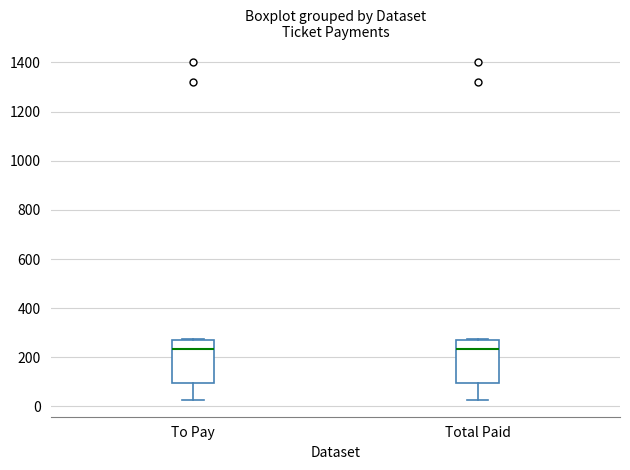

Where does the median line of the box for Total Paid sit on the y-axis? The values are not printed on the chart, so give them approximately, as read against the axis.

240